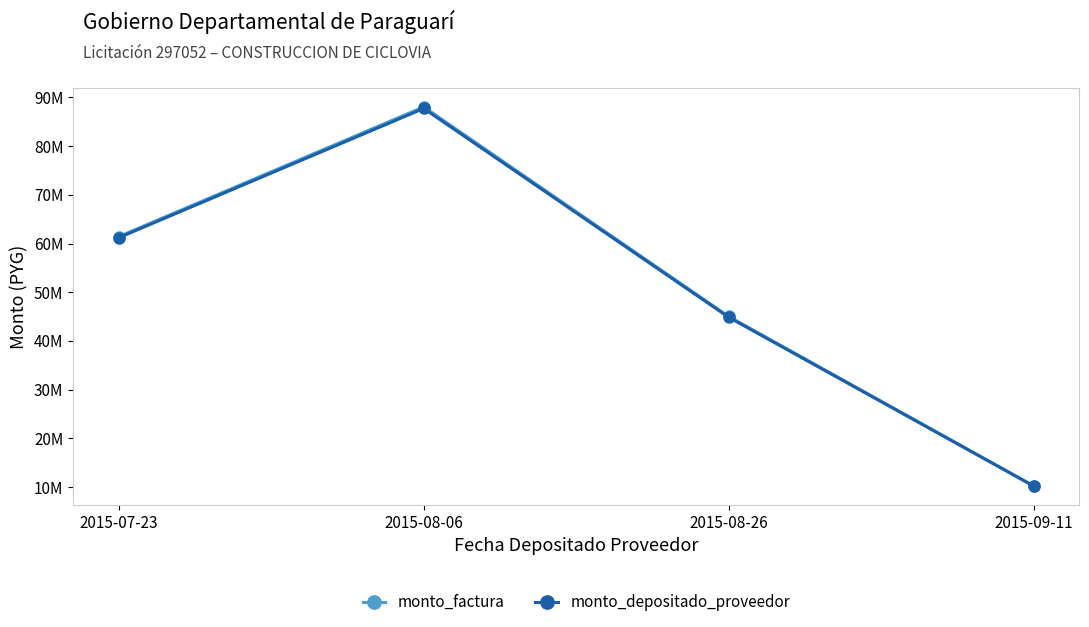

The monto_depositado_proveedor series shows 4306638 at 2015-09-11. True or false?

False